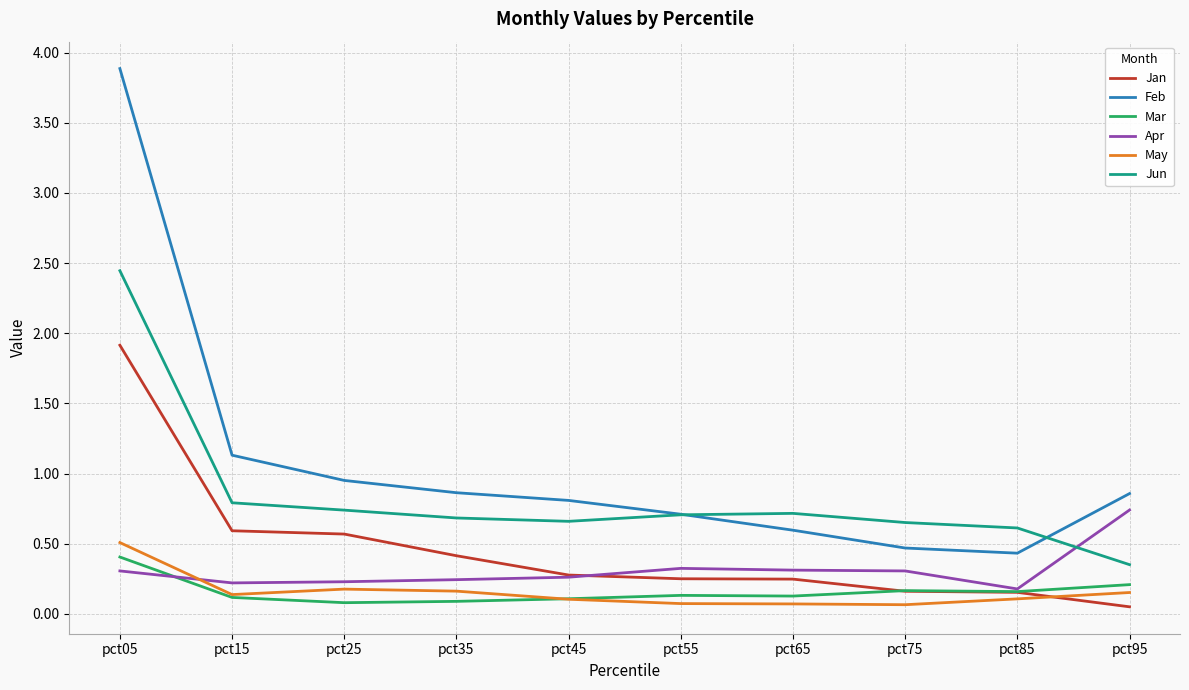

True or false: Feb has a value of 6.5 at pct05.

False